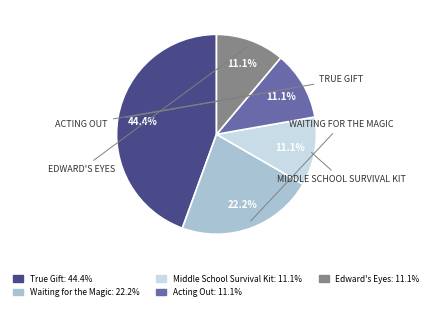

Between Acting Out and True Gift, which is larger?

True Gift